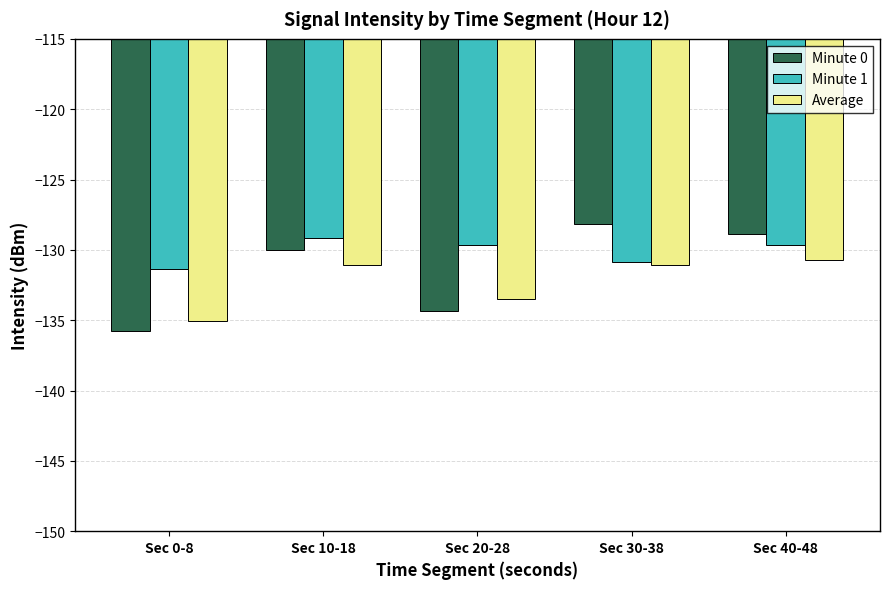

What is the highest value of the Minute 1 series?

-129.2